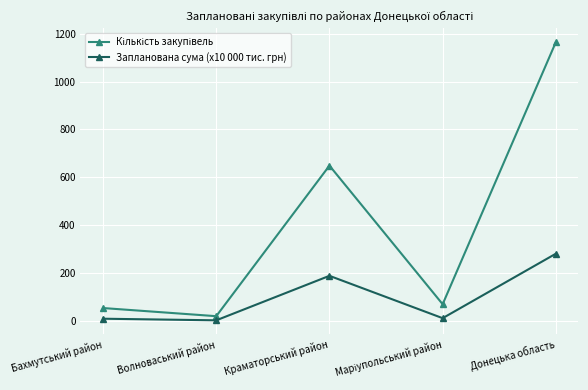

What is the sum of the Запланована сума (x10 000 тис. грн) values at Краматорський район and Донецька область?

469.7